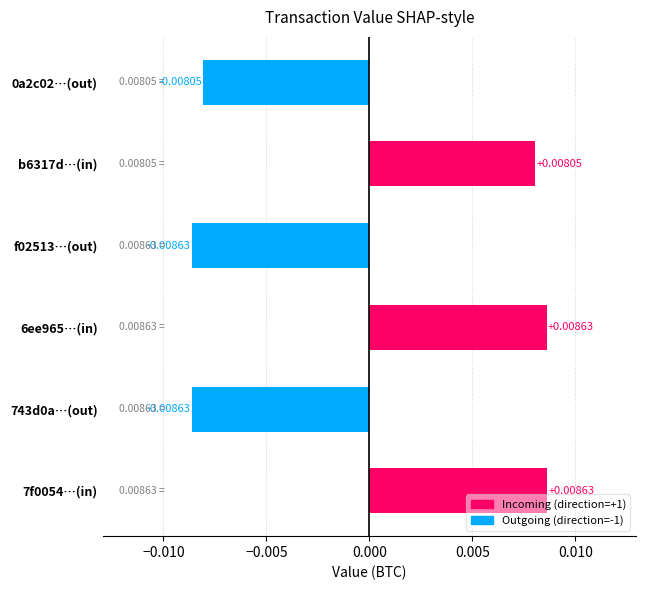

Between f02513…(out) and 6ee965…(in), which is larger?

6ee965…(in)